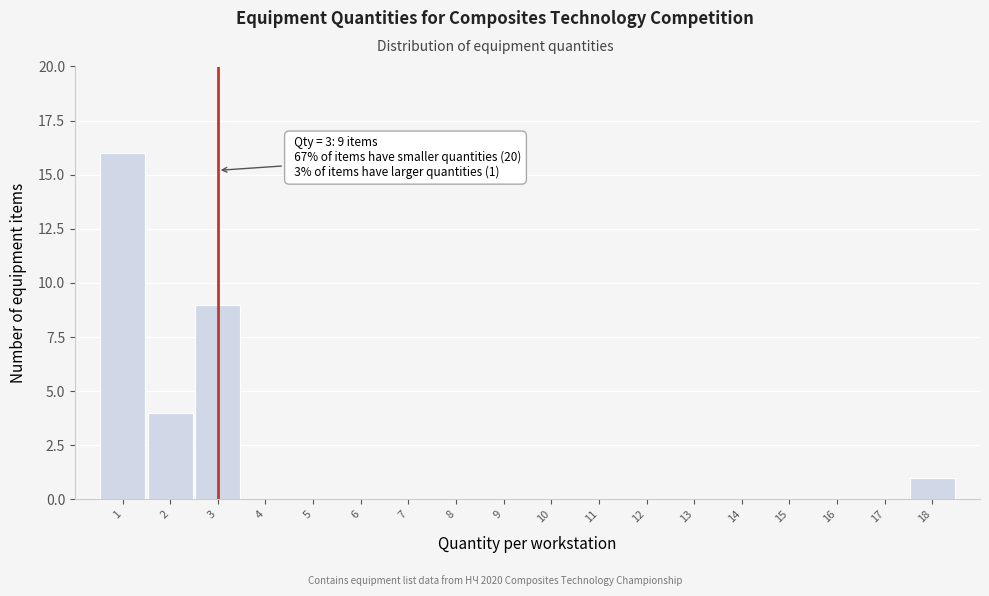

Reading left to right, list all the values displayed in this chart.

1=16	2=4	3=9	4=0	5=0	6=0	7=0	8=0	9=0	10=0	11=0	12=0	13=0	14=0	15=0	16=0	17=0	18=1